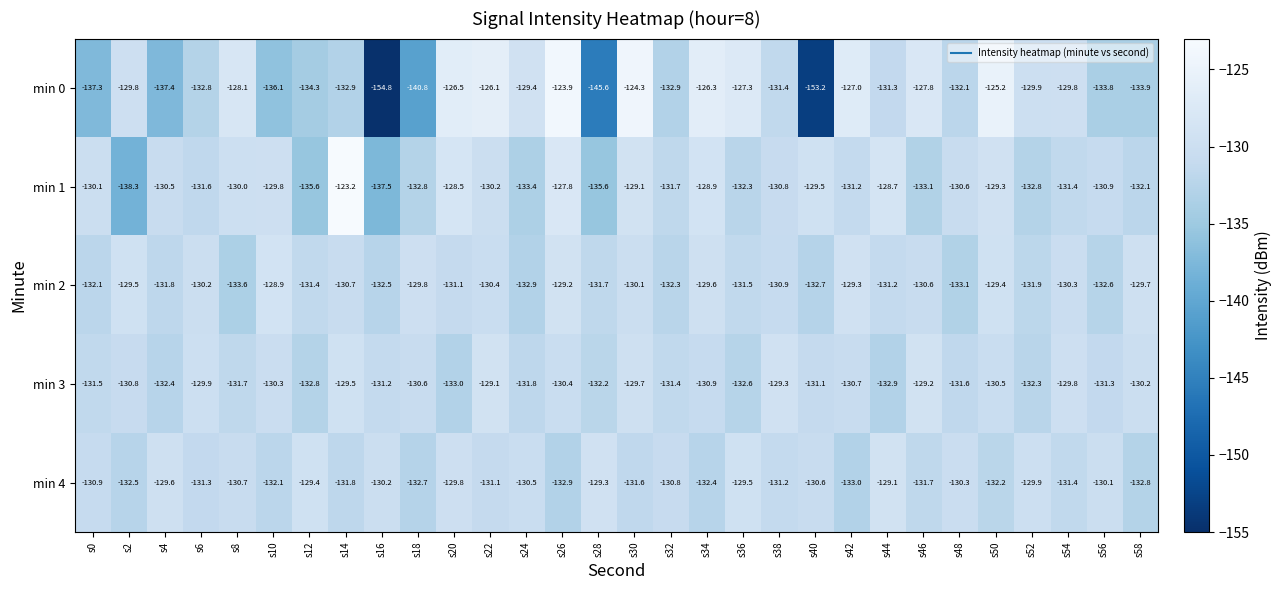

At s48, list the series in order from smallest to largest.

min 2, min 0, min 3, min 1, min 4